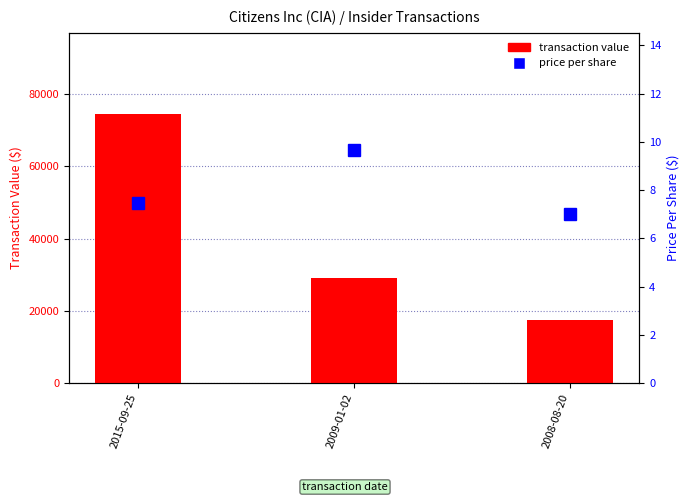

What value does the price per share series have at 2008-08-20?

7.0